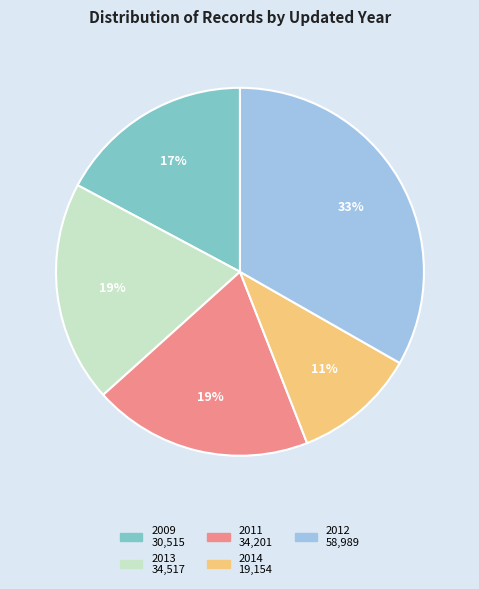

Does any single category account for the majority?

No